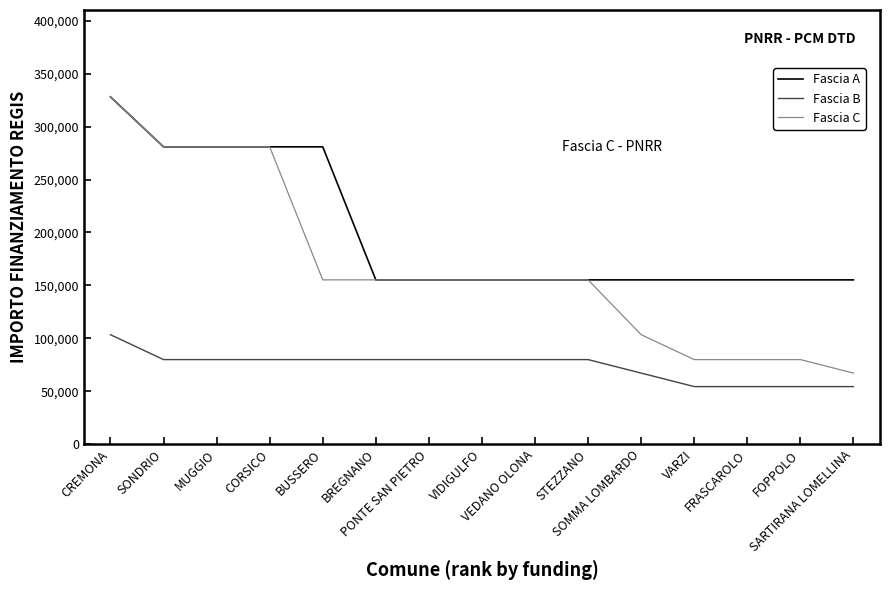

At which label does Fascia C first exceed 155234?

CREMONA